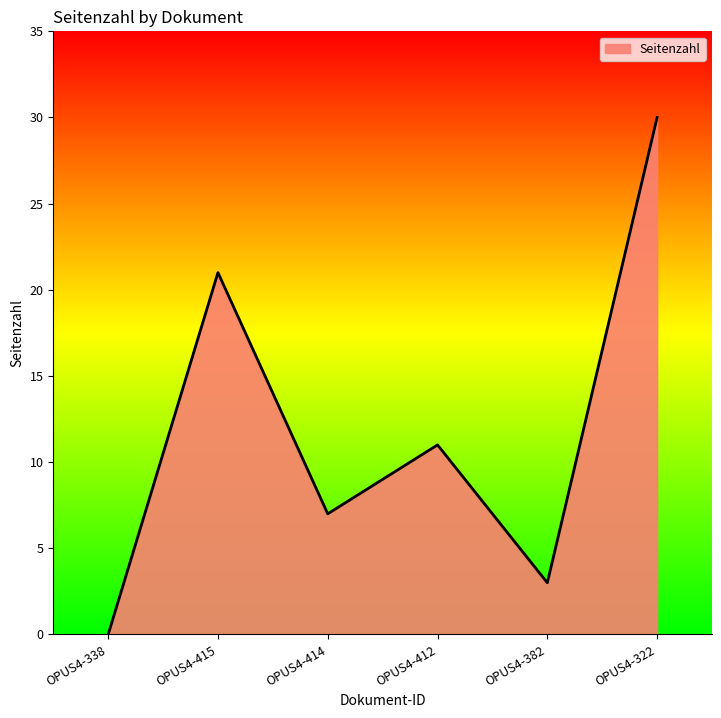

At which label does the data first exceed 11?

OPUS4-415